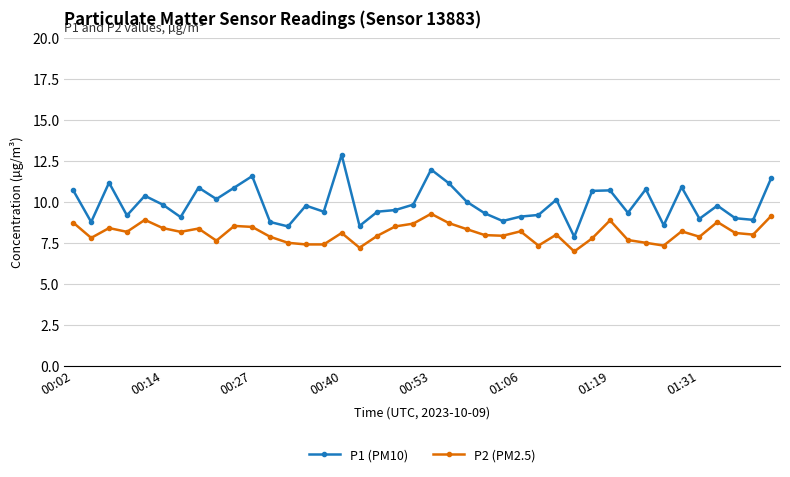

Does the chart display data point markers on the line(s)?

Yes